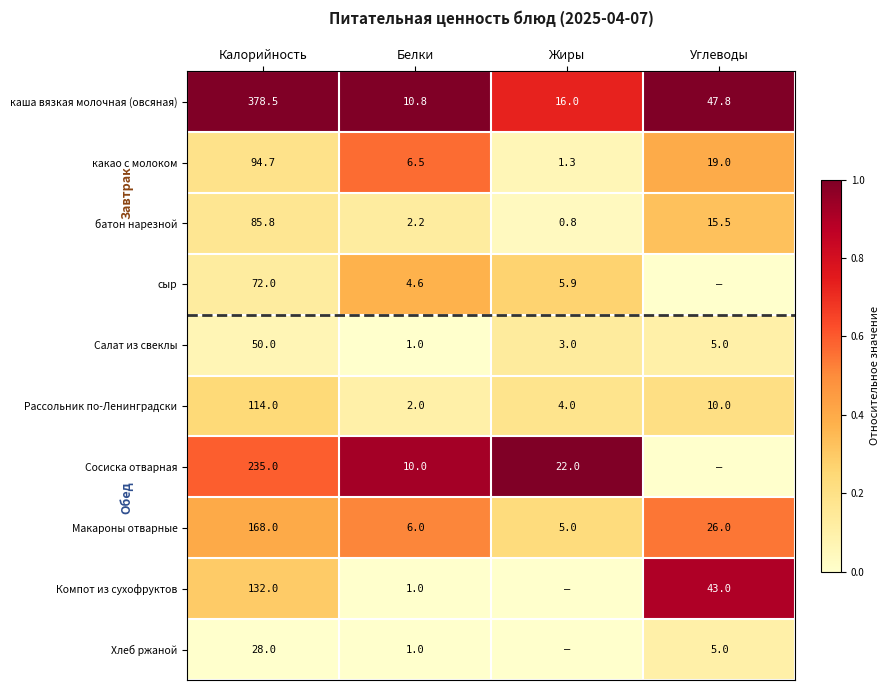

Where is Рассольник по-Ленинградски nearest to the value 58?

Углеводы